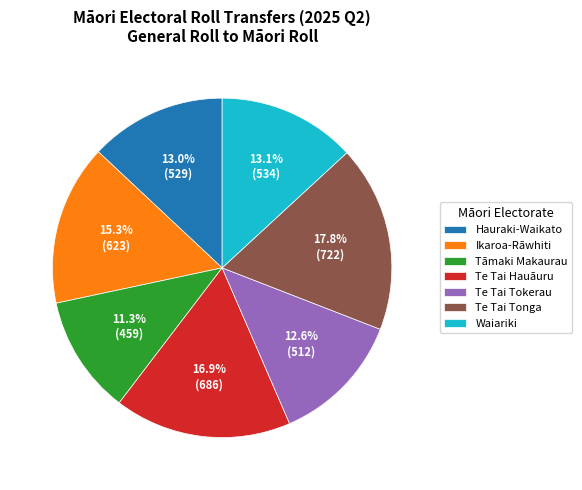

How many segments does this pie chart have?

7